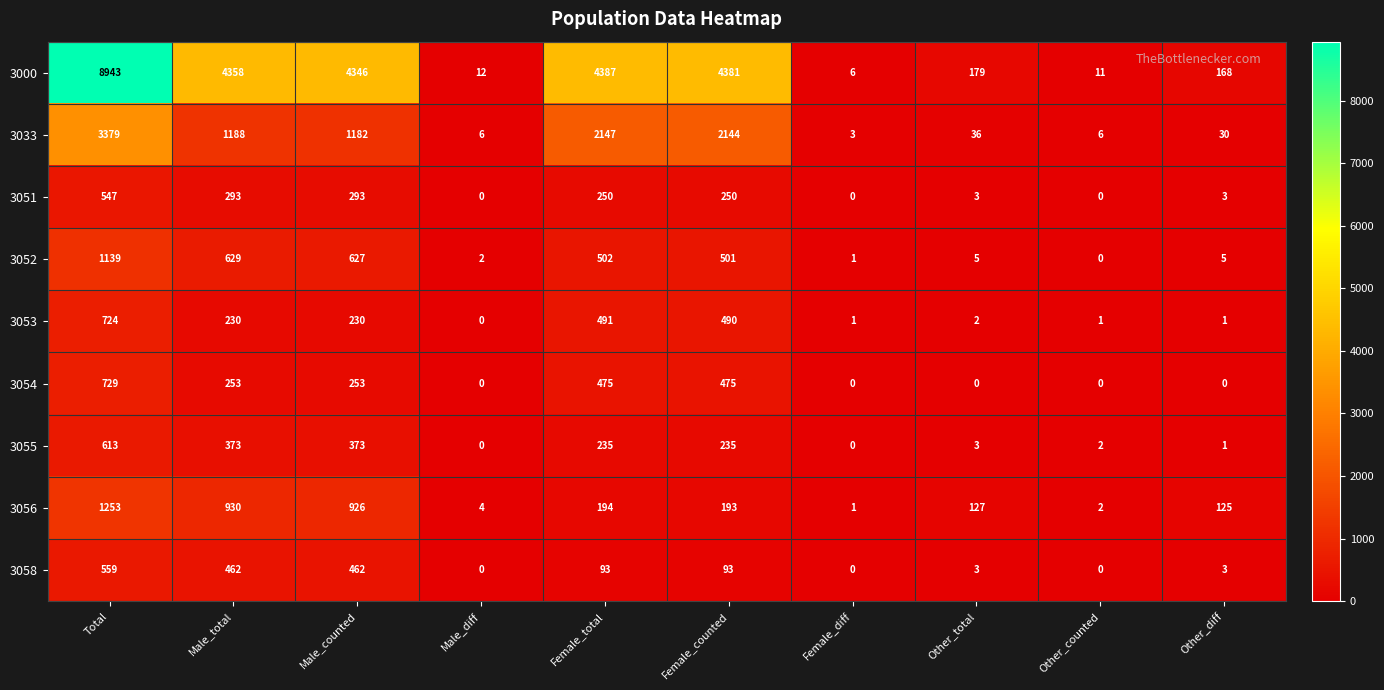

What is the difference between the highest and lowest values at Male_diff?

12